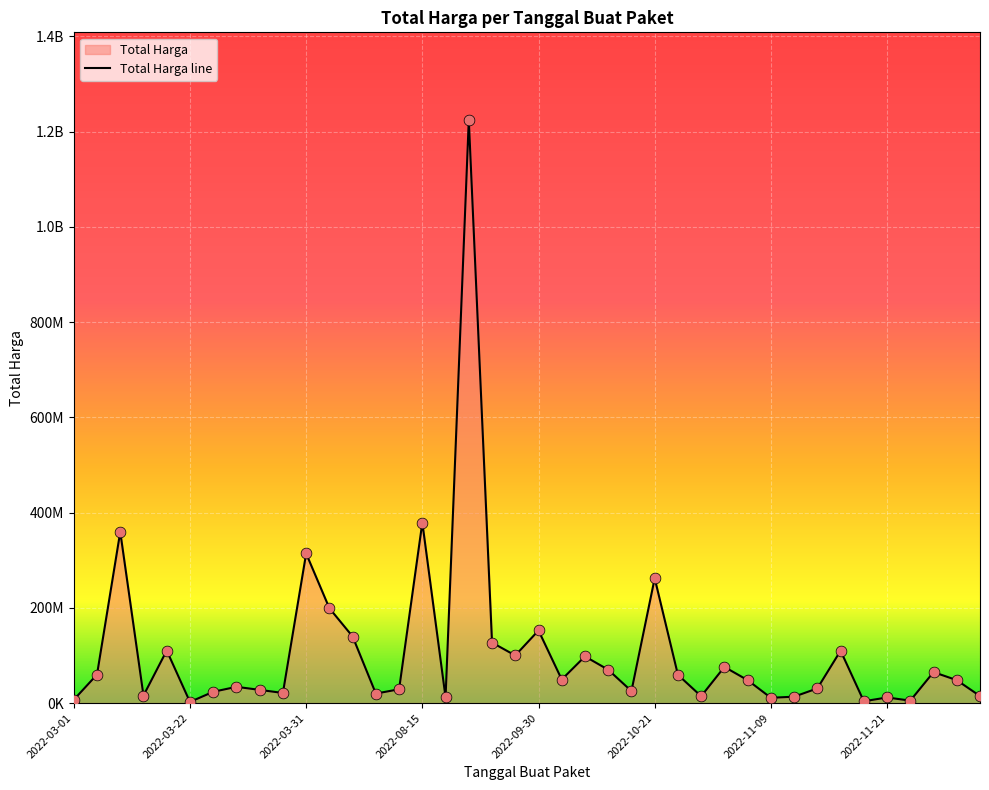

Approximately how many times larger is the value at 31 compared to 2022-08-15?

0.9